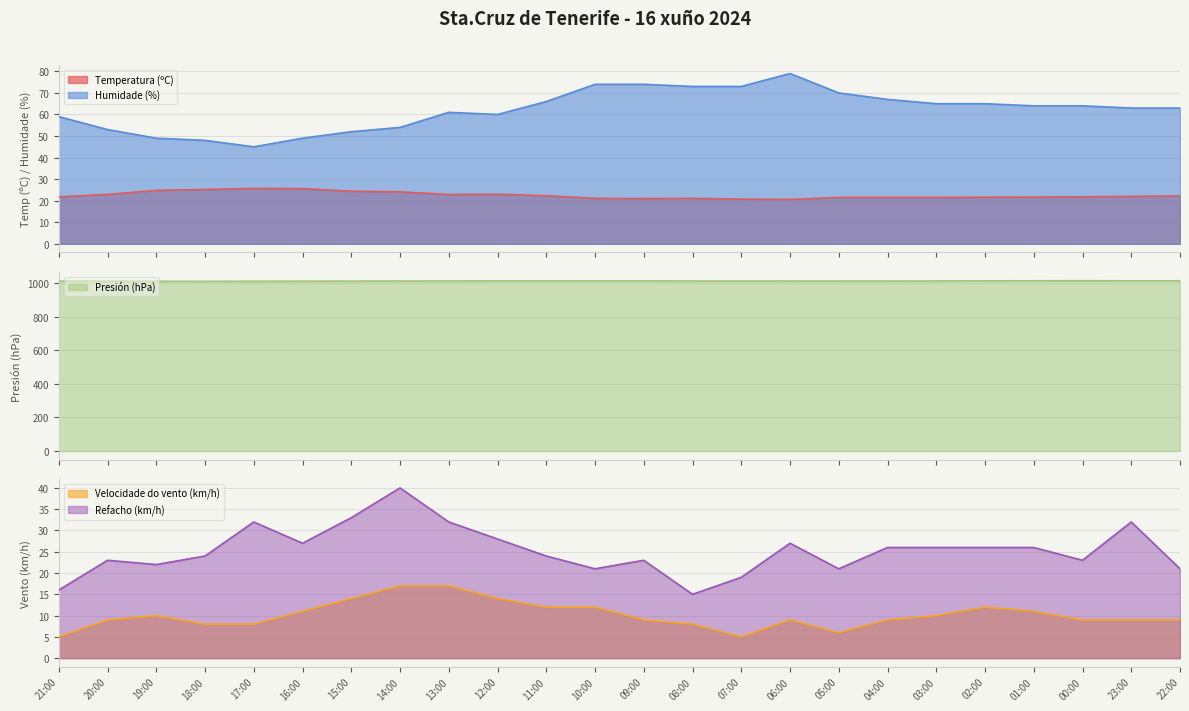

How many data points in Humidade (%) are less than 64?

12